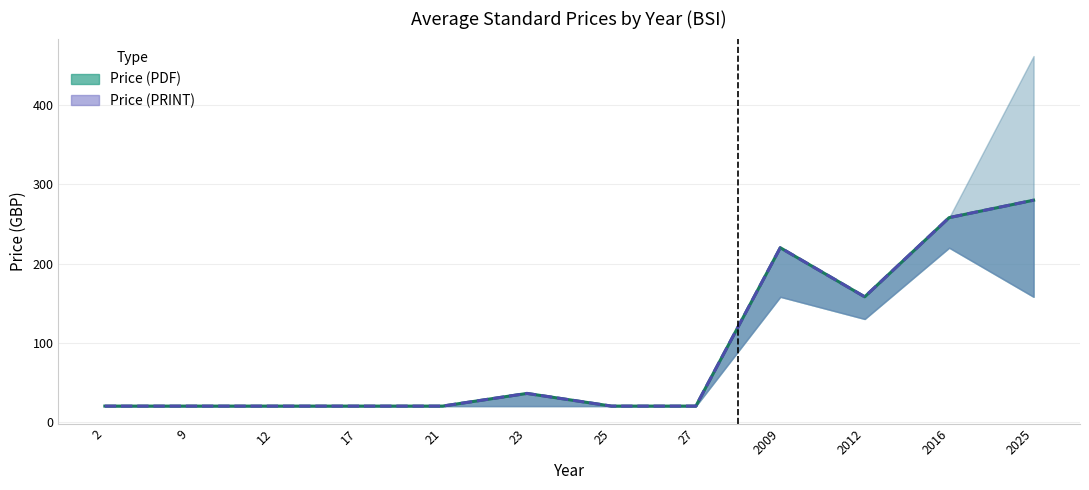

In Price (PRINT), how many points are lower than both neighbors (excluding endpoints)?

1